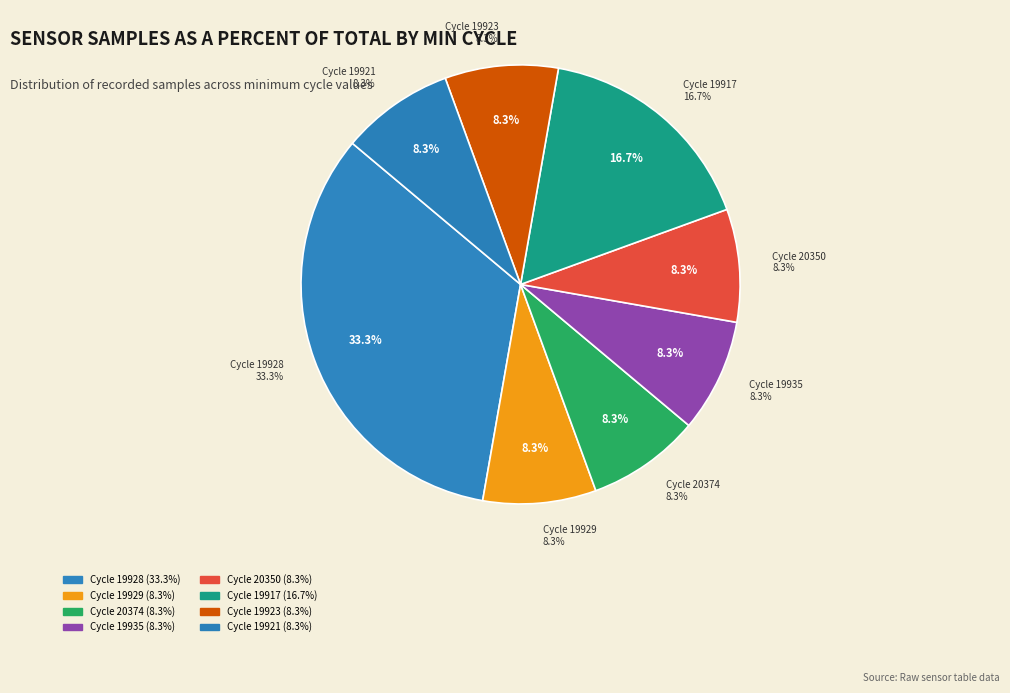

Which slice is the smallest?

19921